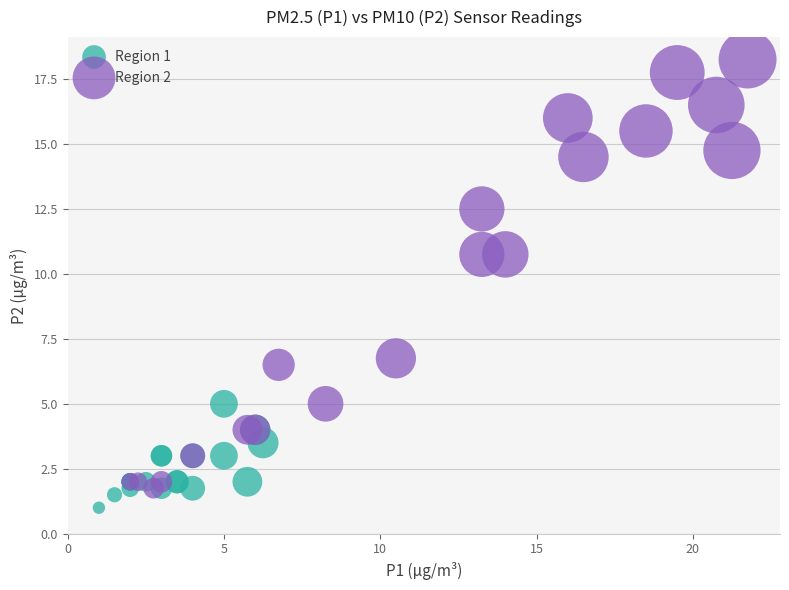

Which series reaches the maximum Y coordinate?

Region 2